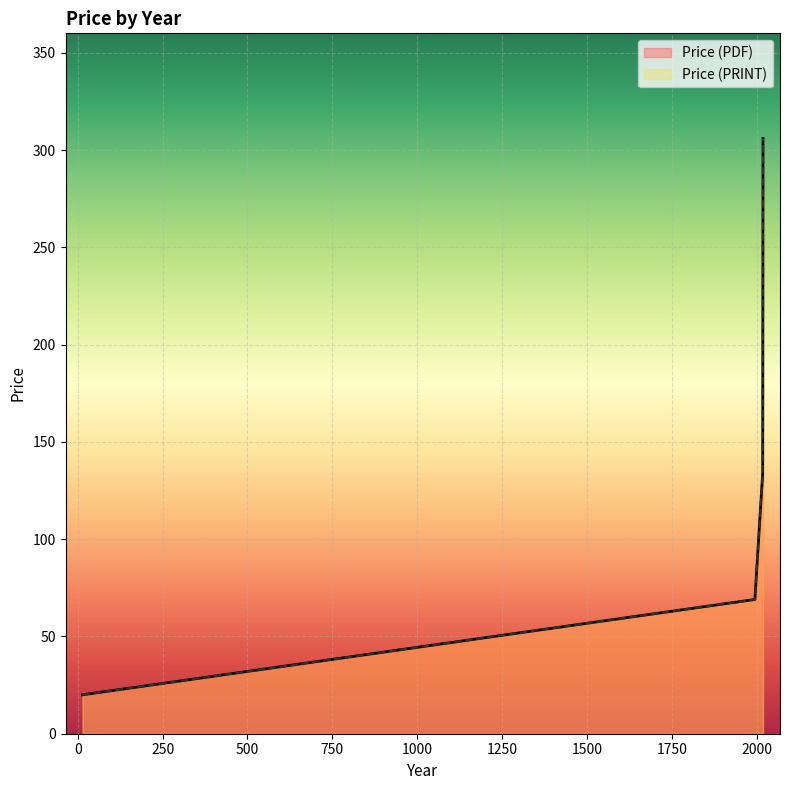

How many Price (PRINT) values are between 69 and 306?

3